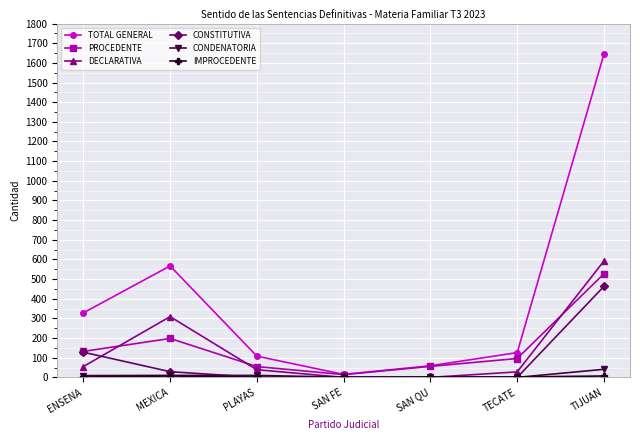

The value of DECLARATIVA at PLAYAS is 39. True or false?

True